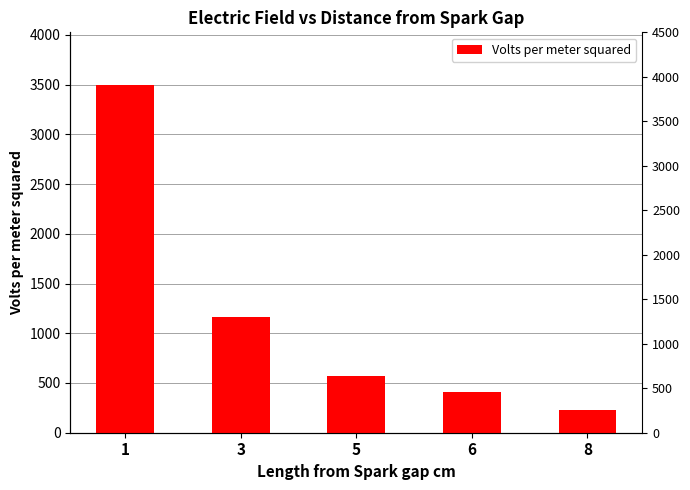

Reading left to right, what are all the values shown in this chart?

1=3500	3=1167	5=566	6=410	8=233